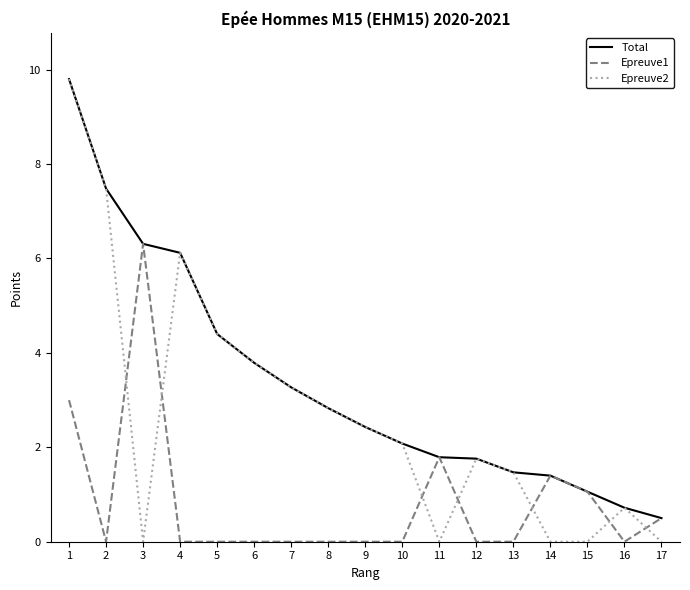

How many times do Epreuve1 and Epreuve2 cross each other?

7